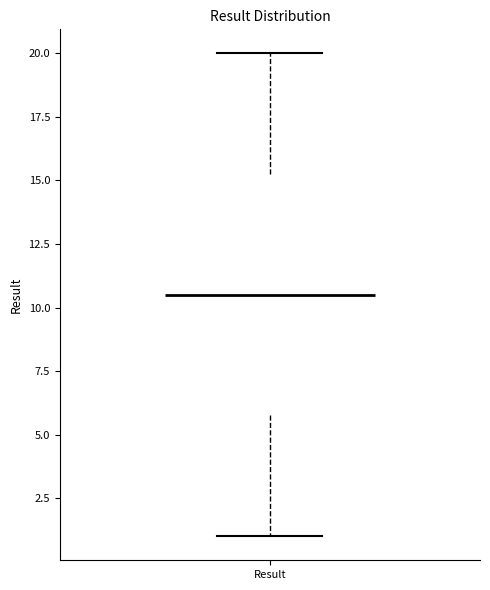

Where is the upper edge of the box for Result on the y-axis? The values are not printed on the chart, so give them approximately, as read against the axis.

15.5